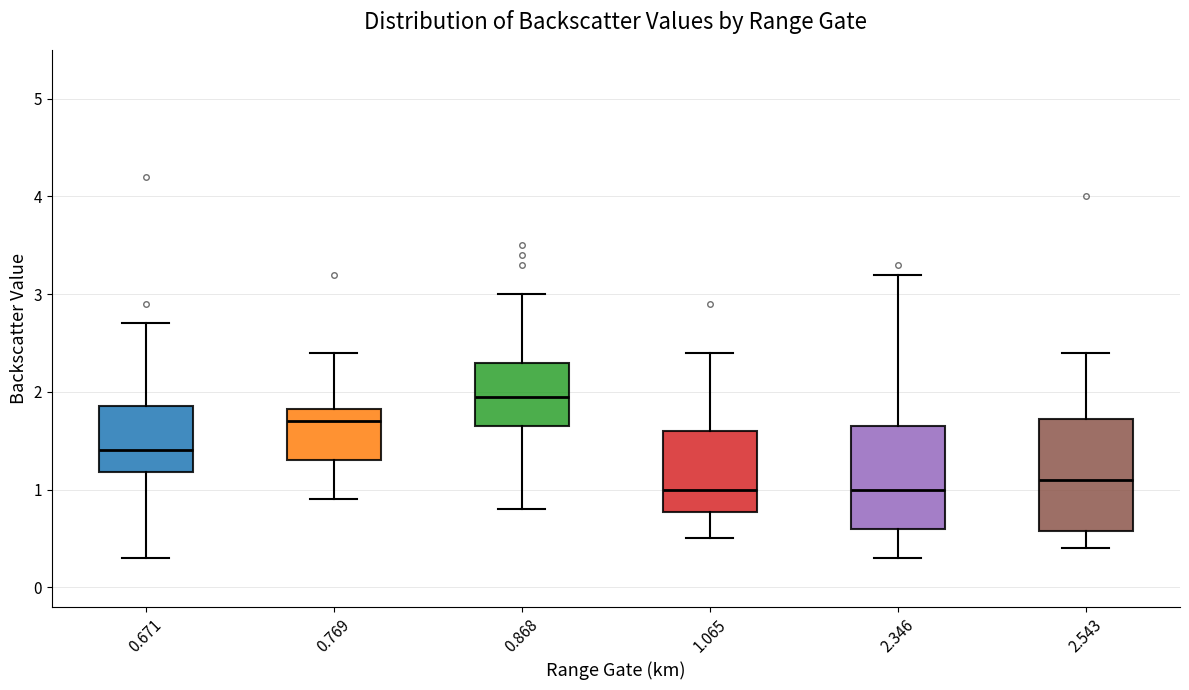

Reading left to right, transcribe this box plot: for each box, give where its median line is, the range the box spans, and where its two whiskers end, as read against the y-axis. The values are not printed on the chart, so give them approximately, as read against the axis.

0.671: median 1.4, box 1.2 to 1.9, whiskers 0.3 to 2.7
0.769: median 1.7, box 1.3 to 1.8, whiskers 0.9 to 2.4
0.868: median 2.0, box 1.7 to 2.3, whiskers 0.8 to 3.0
1.065: median 1.0, box 0.8 to 1.6, whiskers 0.5 to 2.4
2.346: median 1.0, box 0.6 to 1.7, whiskers 0.3 to 3.2
2.543: median 1.1, box 0.6 to 1.7, whiskers 0.4 to 2.4